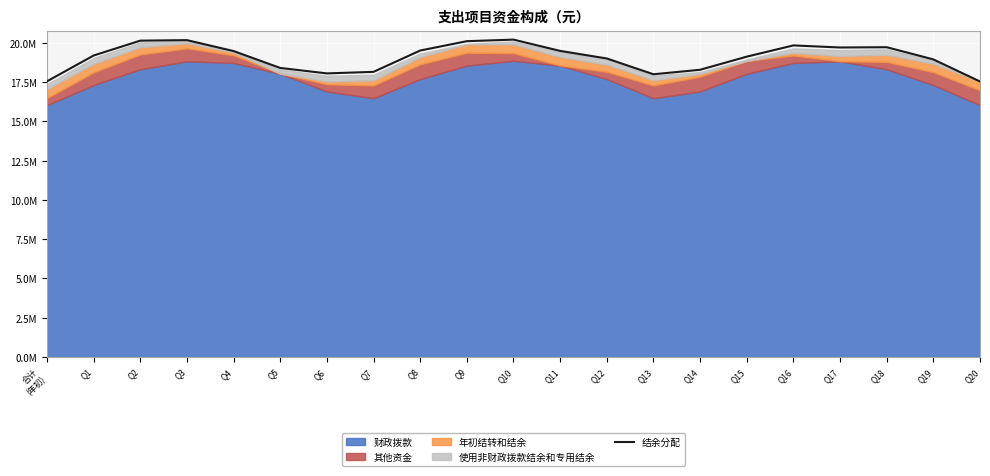

At which label does the data first exceed 19191609?

Q1